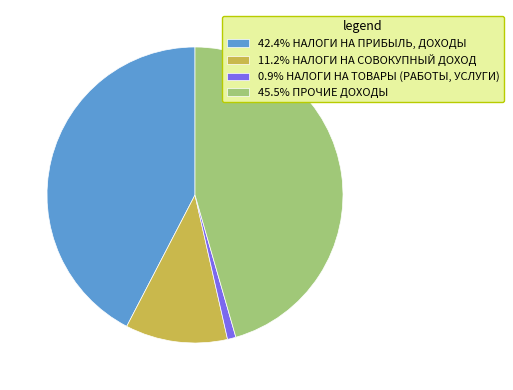

Is there a majority slice in this chart?

No